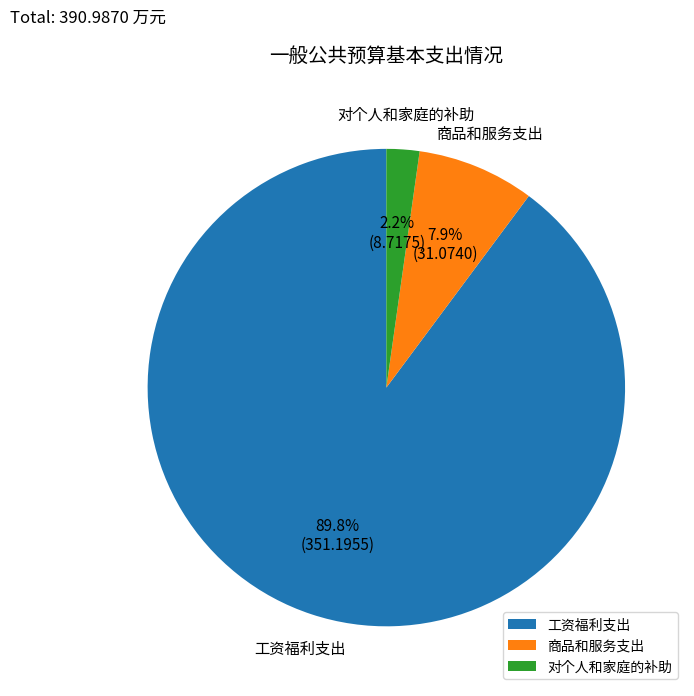

What is the smallest slice in the pie chart?

对个人和家庭的补助